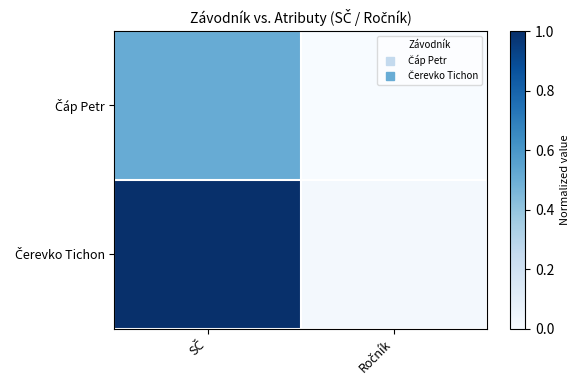

Rank the series by their maximum value, from highest to lowest.

Čerevko Tichon, Čáp Petr